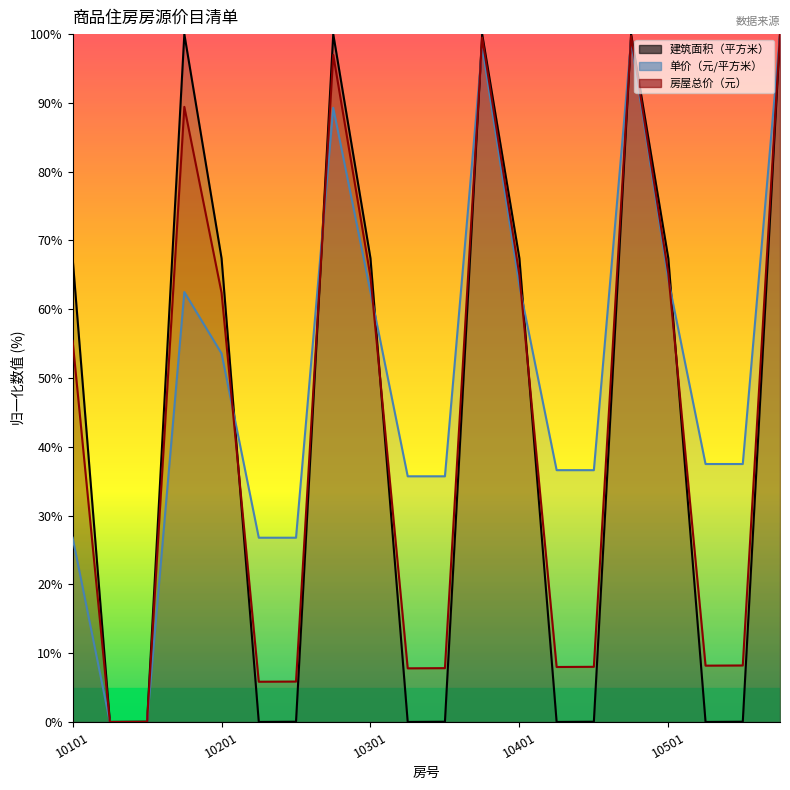

Which label corresponds to the smallest value in the chart?

10102